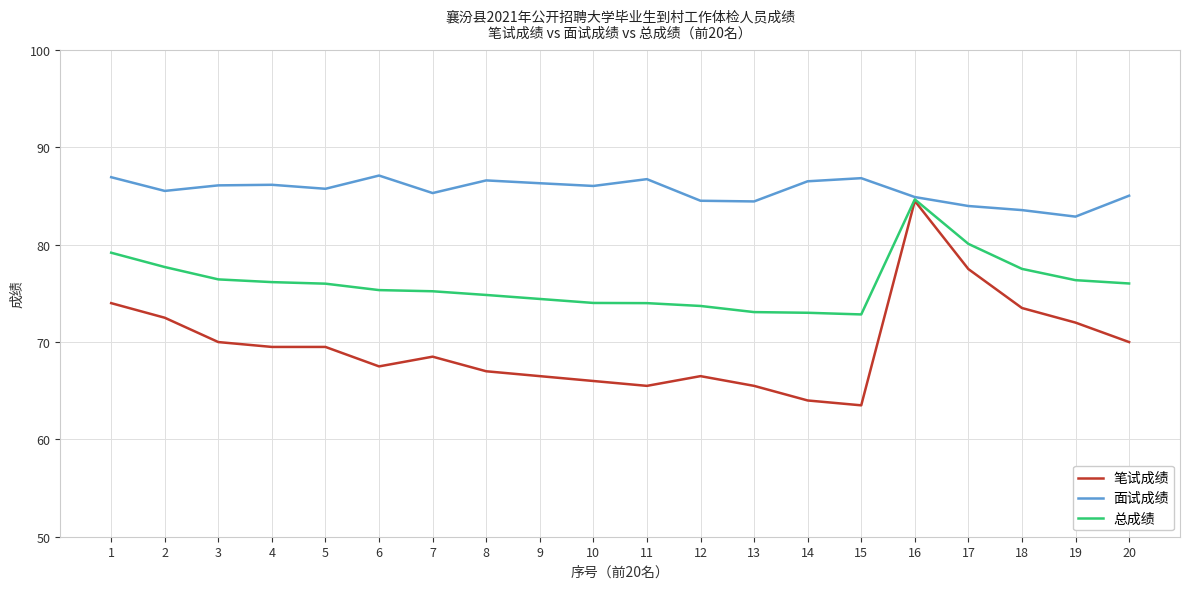

At 18, list the series in order from largest to smallest.

面试成绩, 总成绩, 笔试成绩